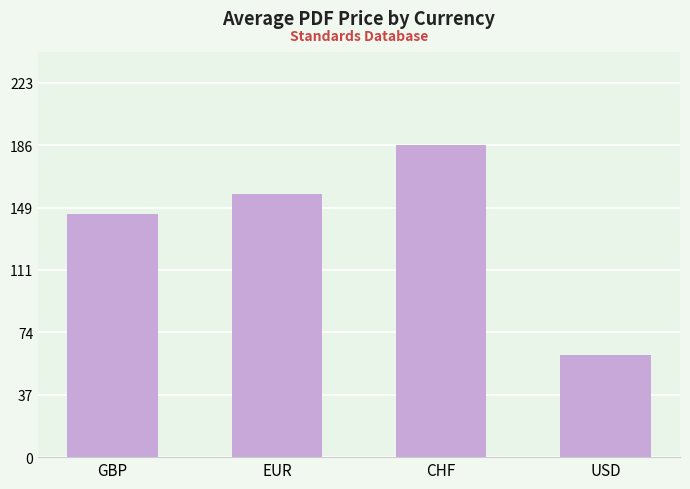

What is the average value?

137.5